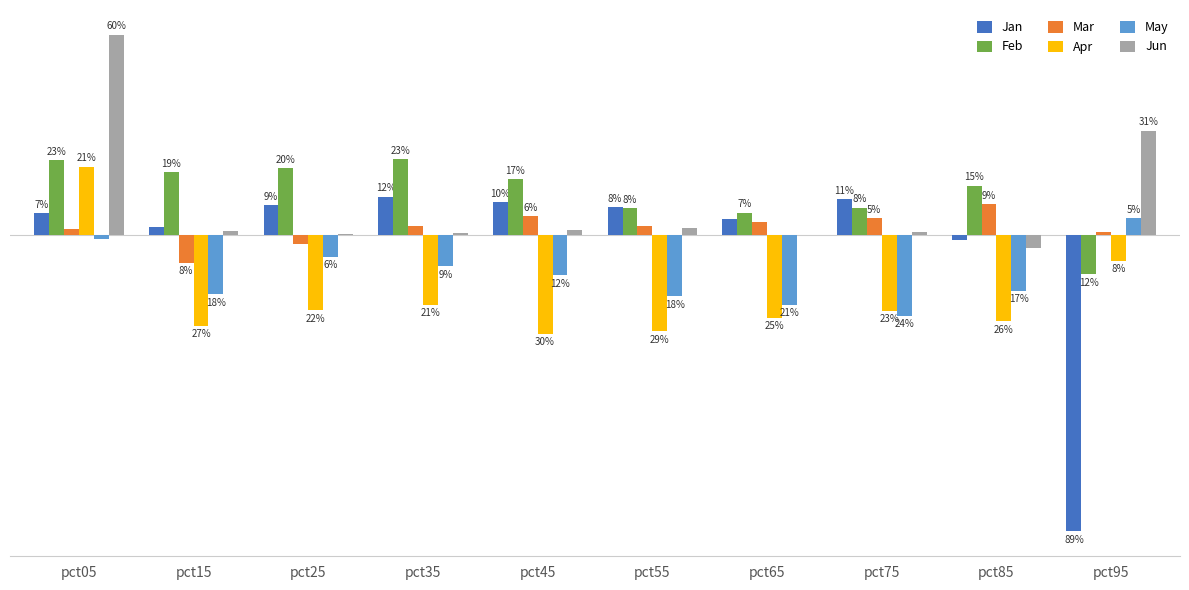

Are the bars horizontal?

No